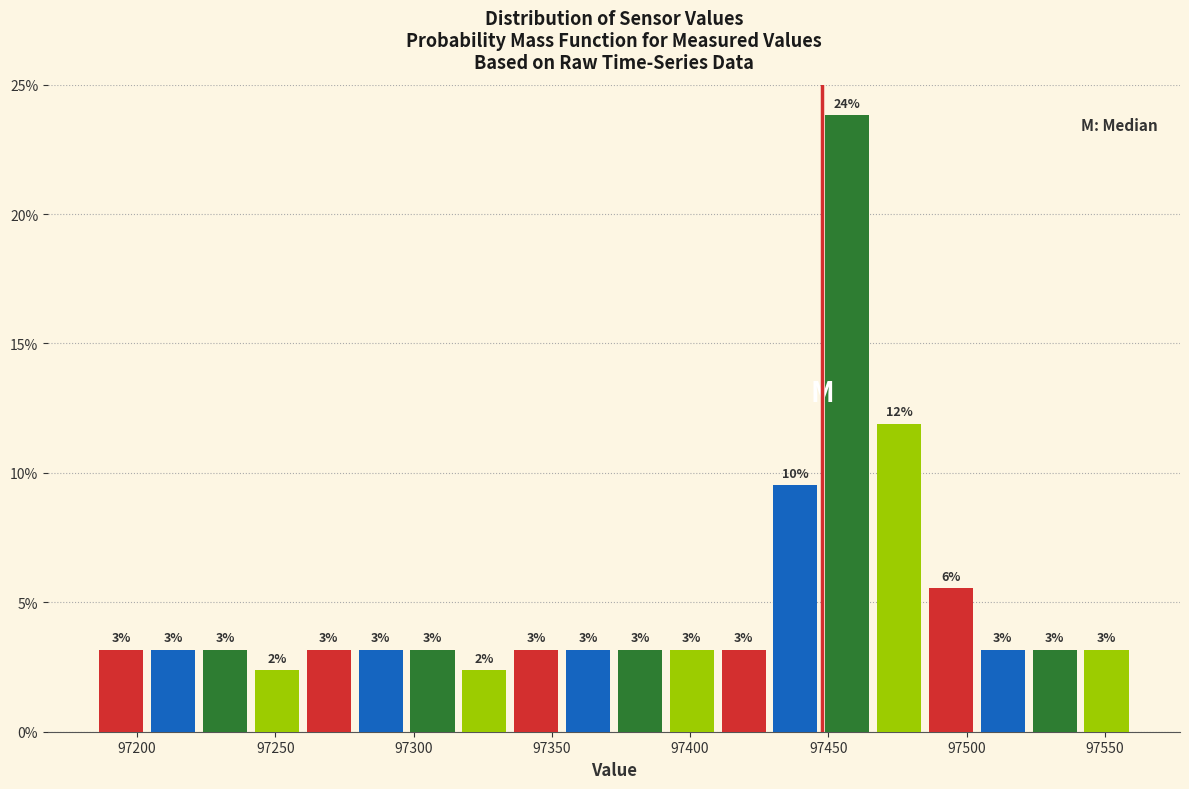

Read against the x-axis, roughly where is the centre of the tallest bar?

97455